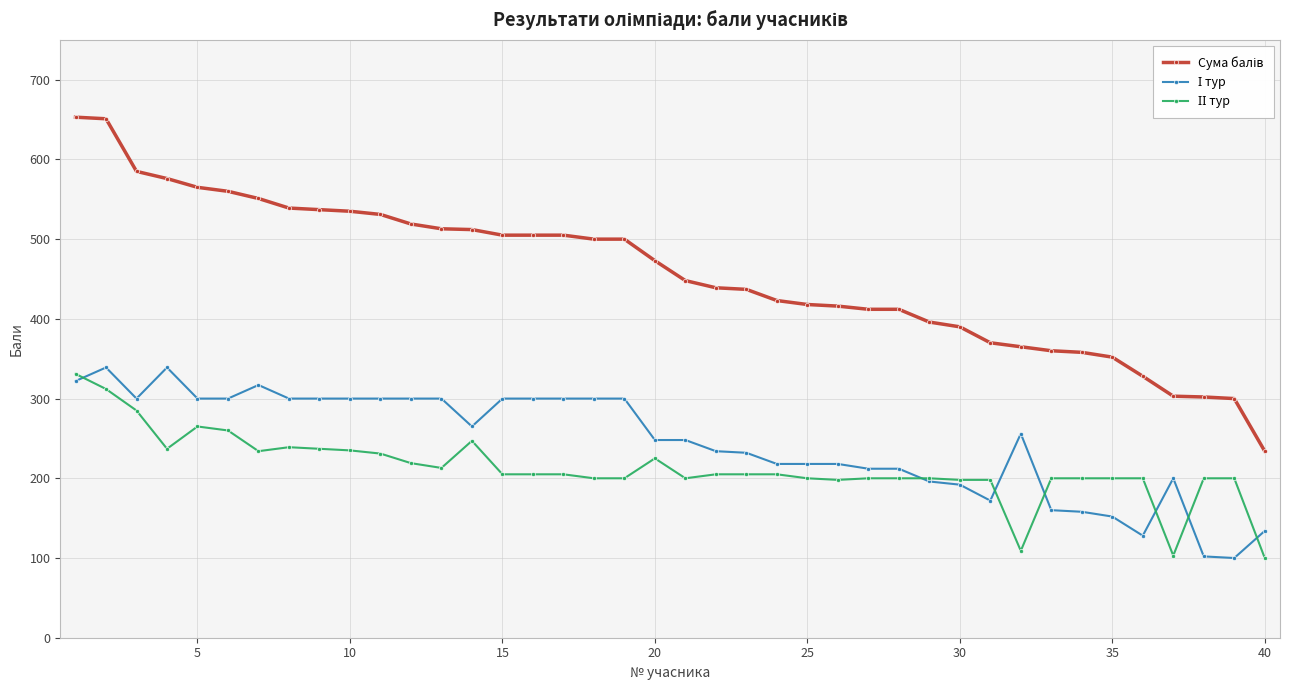

What is the smallest value displayed?

100